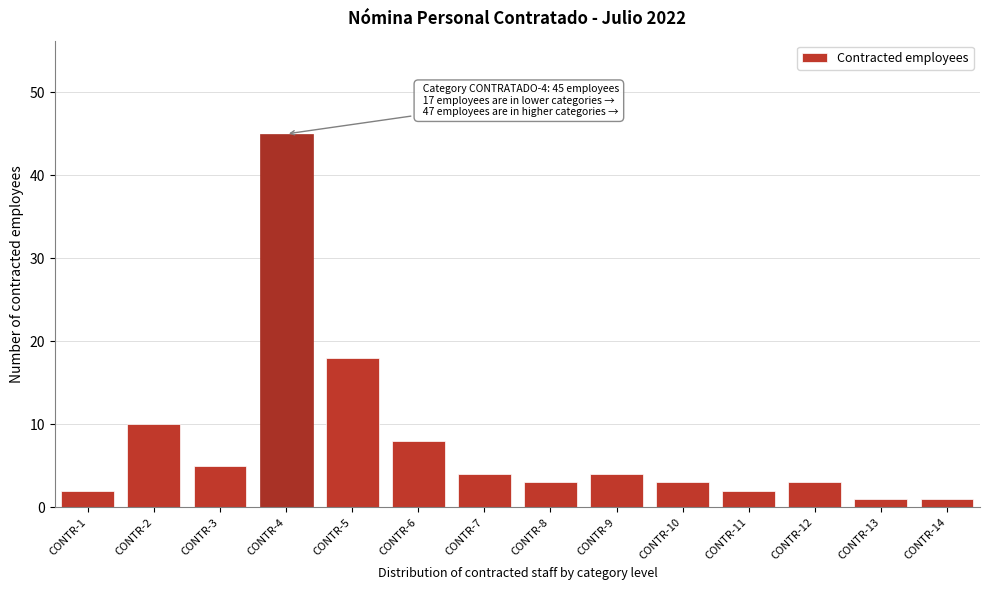

Reading left to right, transcribe all the data shown in this chart.

CONTR-1=2	CONTR-2=10	CONTR-3=5	CONTR-4=45	CONTR-5=18	CONTR-6=8	CONTR-7=4	CONTR-8=3	CONTR-9=4	CONTR-10=3	CONTR-11=2	CONTR-12=3	CONTR-13=1	CONTR-14=1